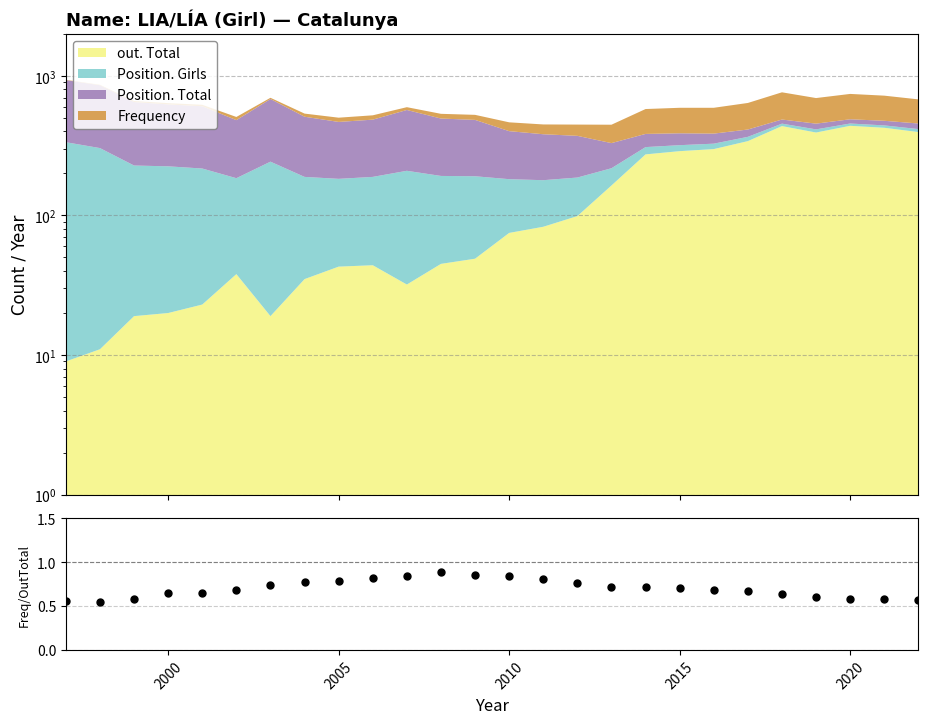

What is the average value?

0.7